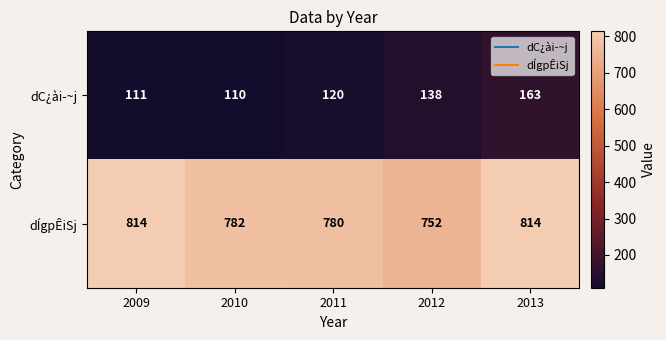

What is the difference between the maximum and minimum values in the dÍgpÊiSj series?

62